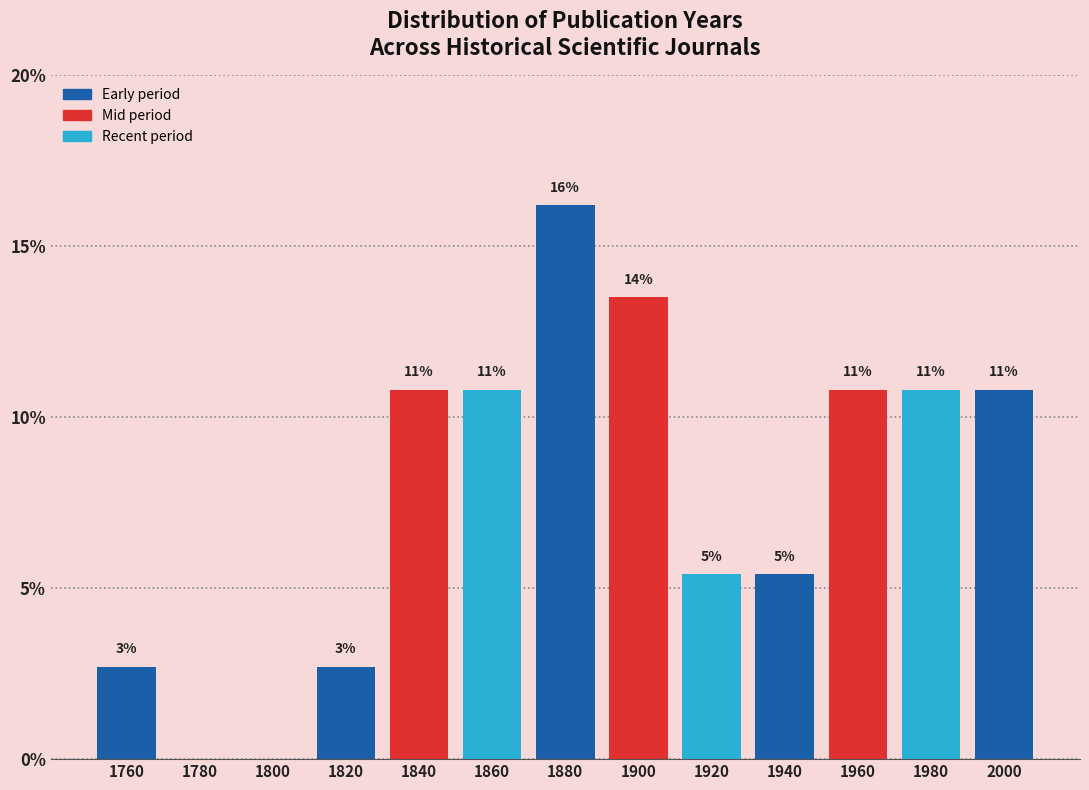

Are the bars horizontal?

No